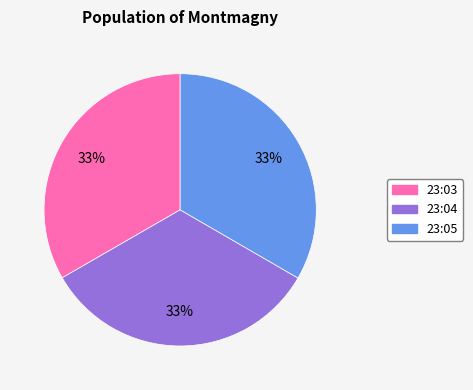

Is there a majority slice in this chart?

No